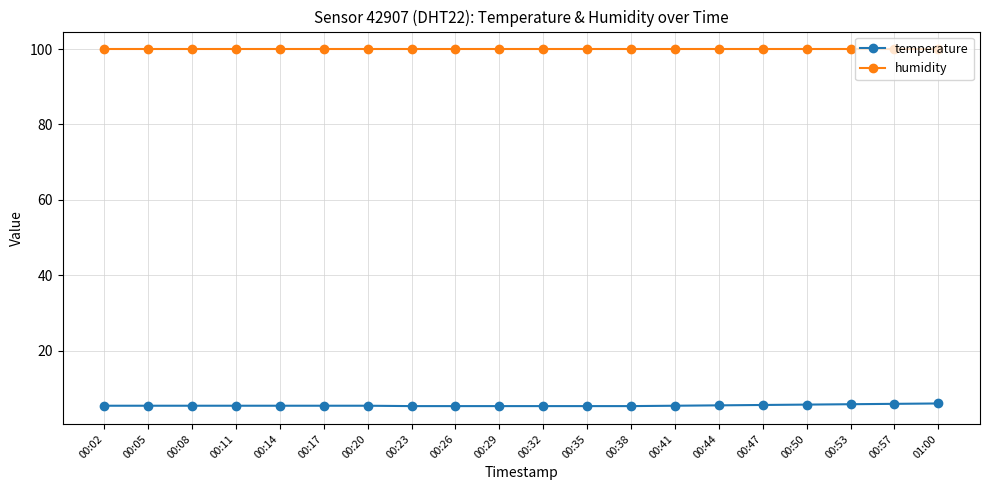

Does the chart have visible grid lines?

Yes